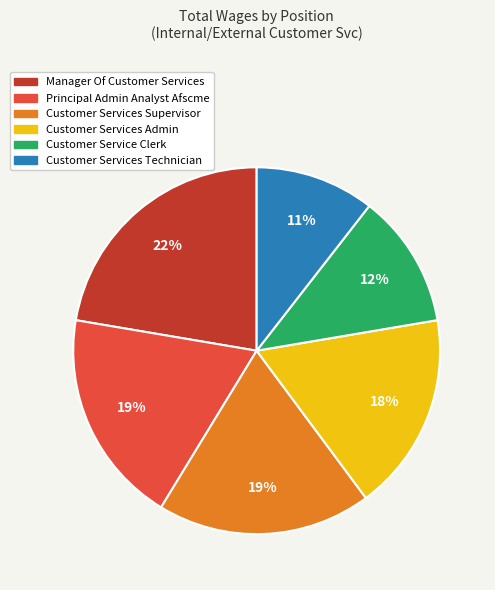

How many slices are in this pie chart?

6